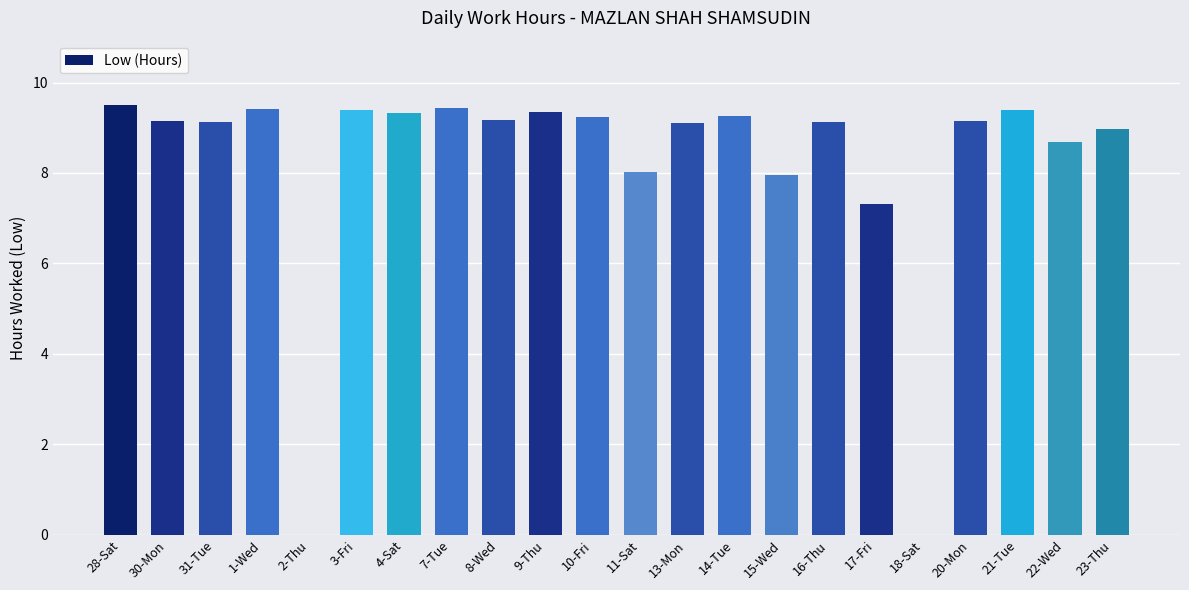

The chart shows a value of 9.1 at 30-Mon. True or false?

True